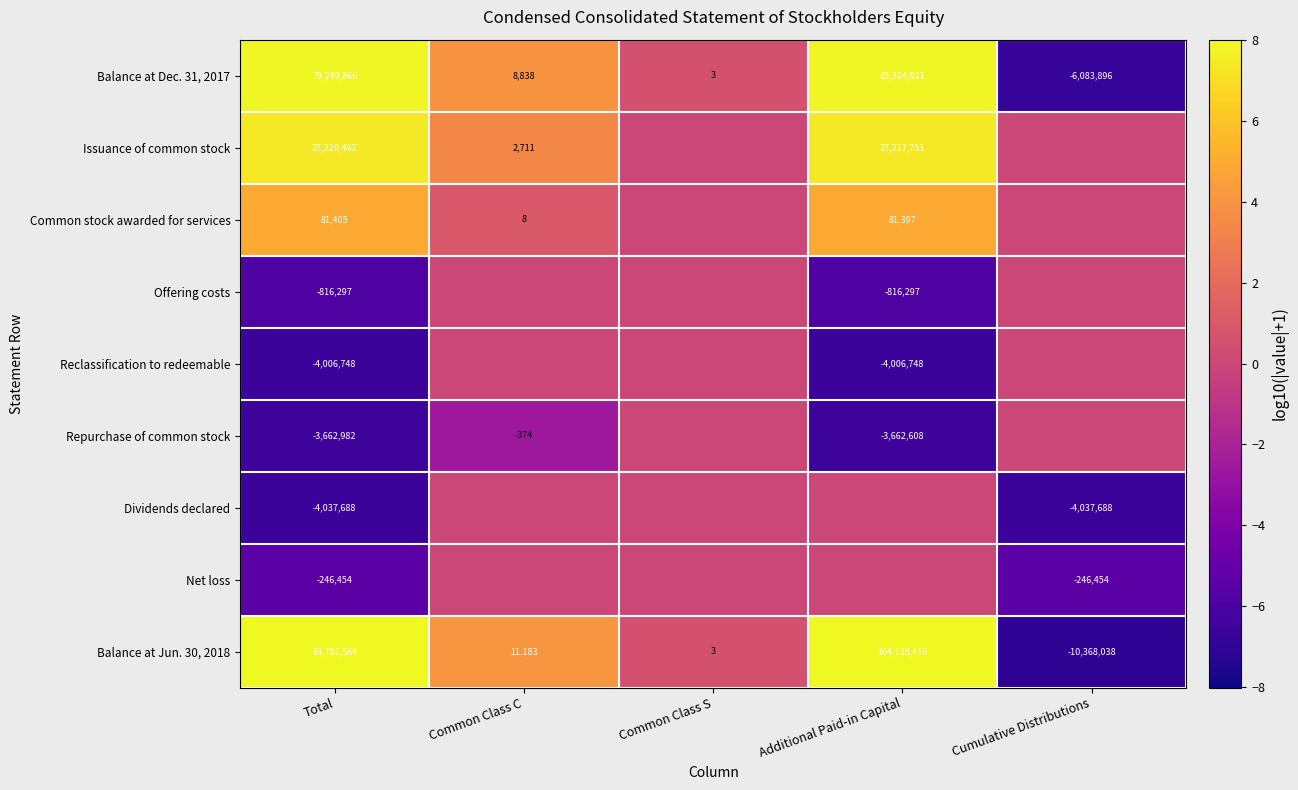

What is the minimum value for Balance at Jun. 30, 2018?

-10368038